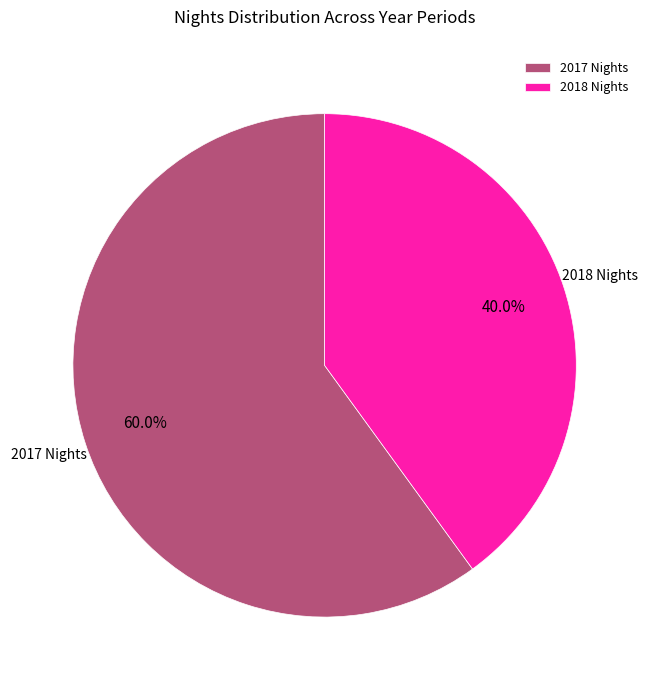

What is the ratio of the value at 2018 Nights to the value at 2017 Nights?

0.7